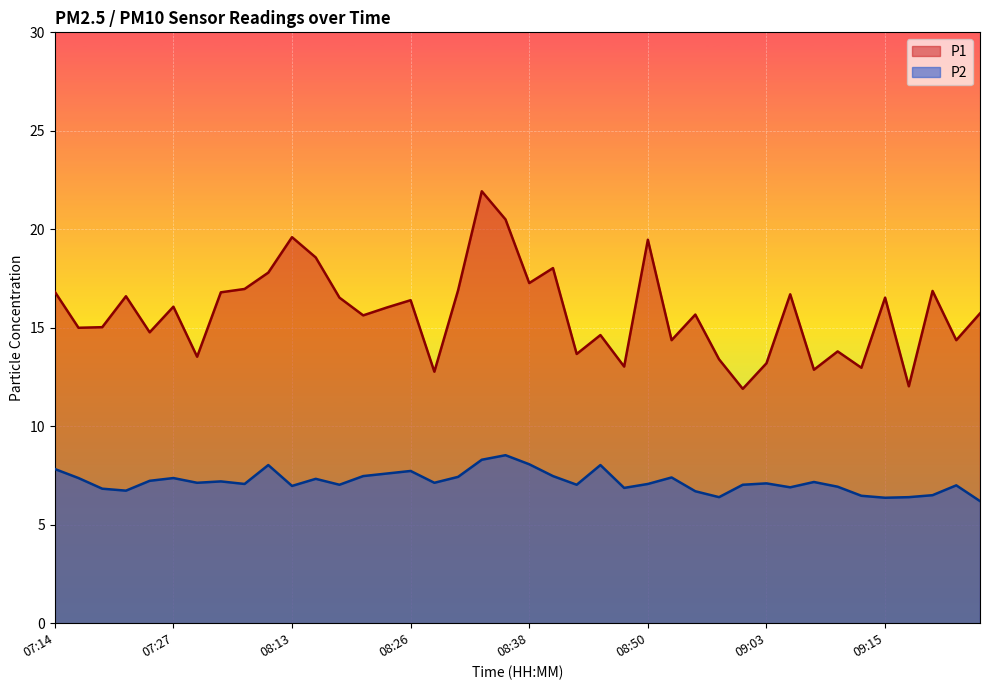

Which series has the largest total across all categories?

P1